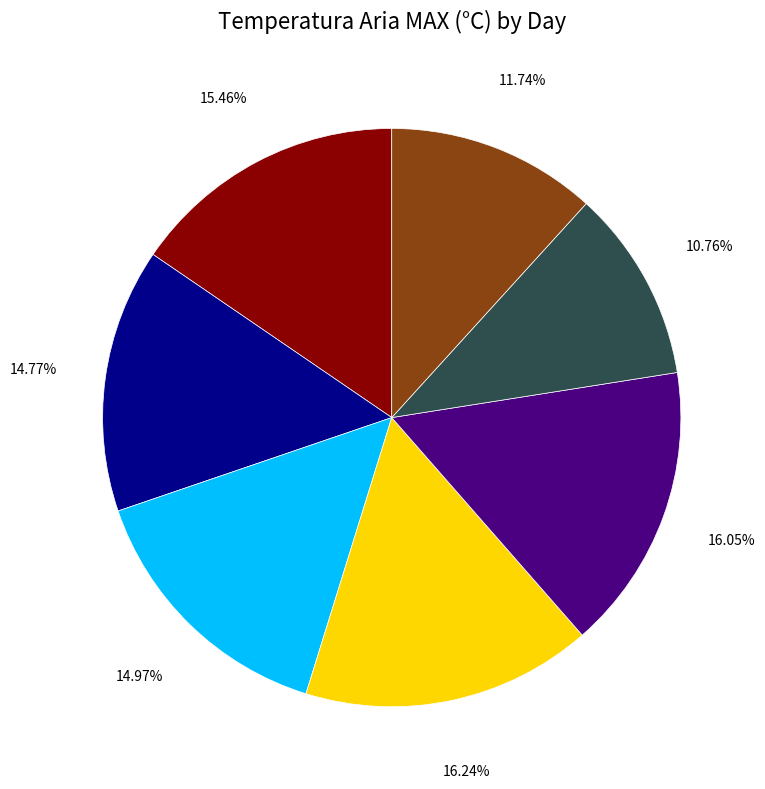

How many segments does this pie chart have?

7